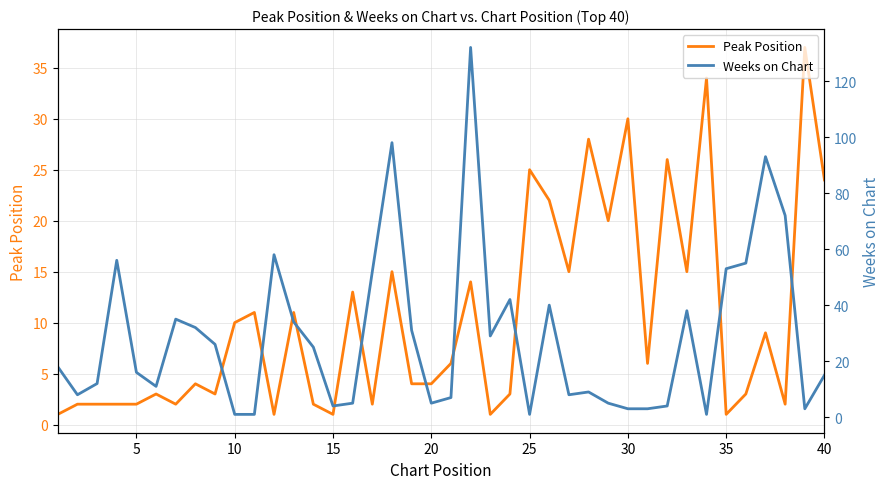

True or false: Peak Position has a value of 2 at 5.

True